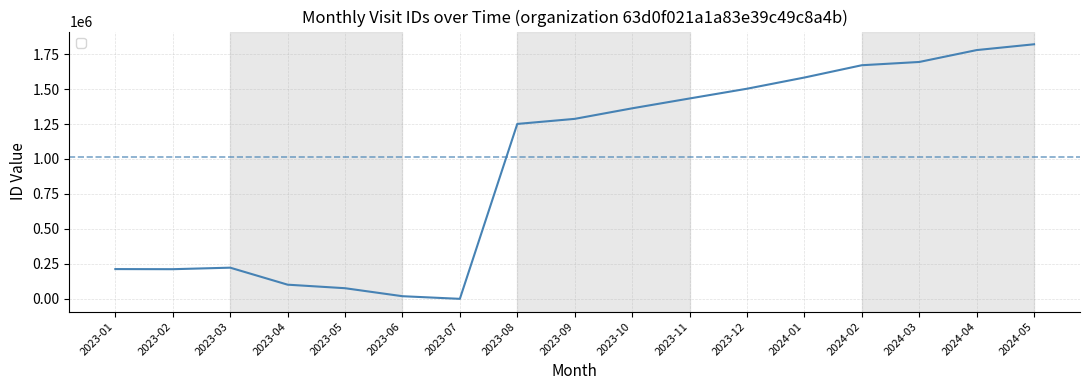

What is the difference between the maximum and minimum values?

1820046